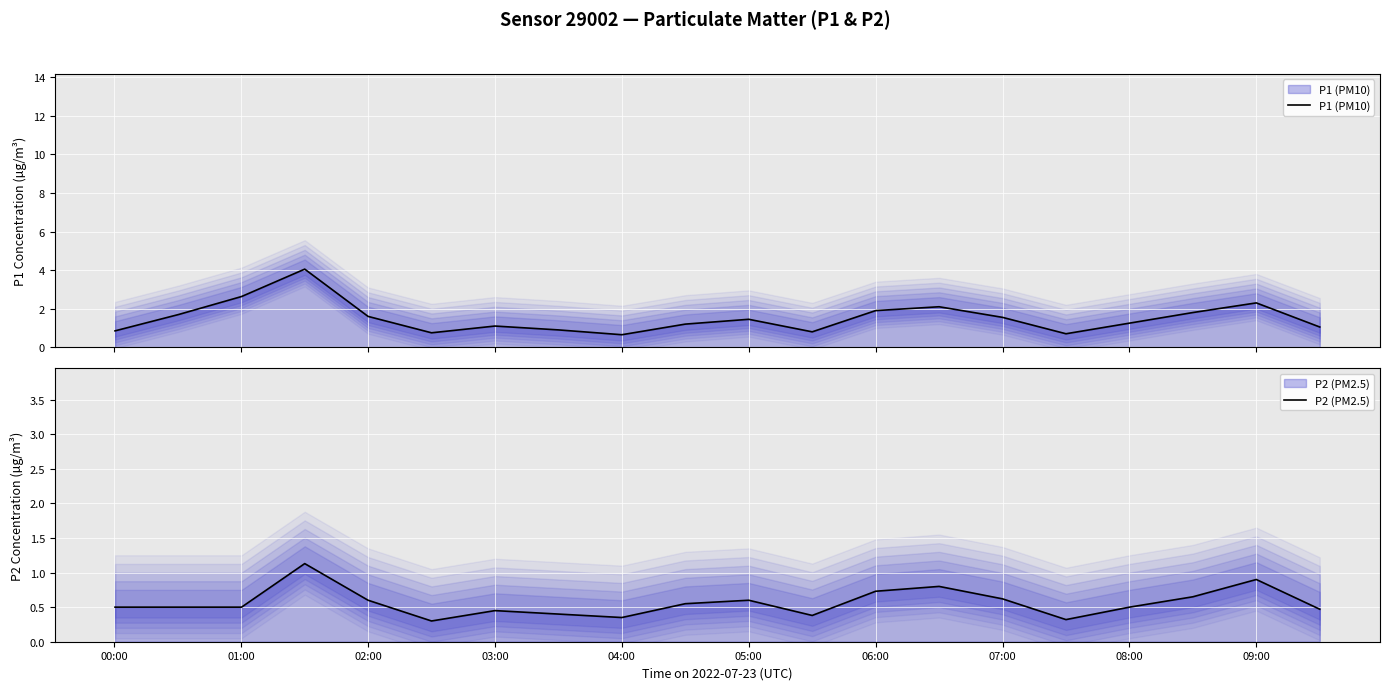

What is the average value of the P1 (PM10) series?

1.5